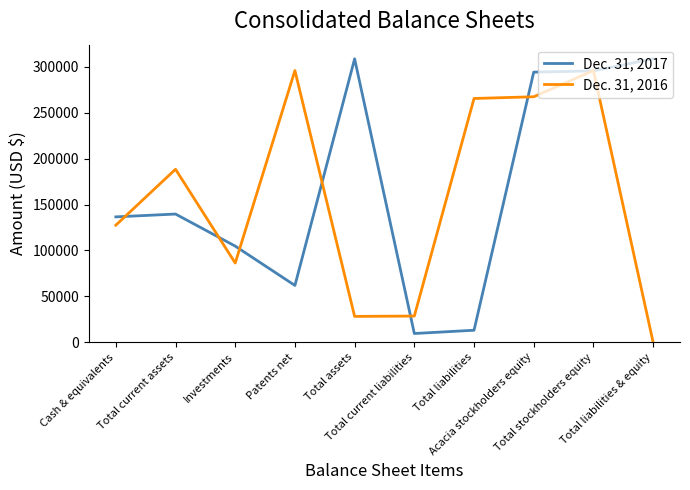

After their last crossing, which series has the higher values: Dec. 31, 2017 or Dec. 31, 2016?

Dec. 31, 2017